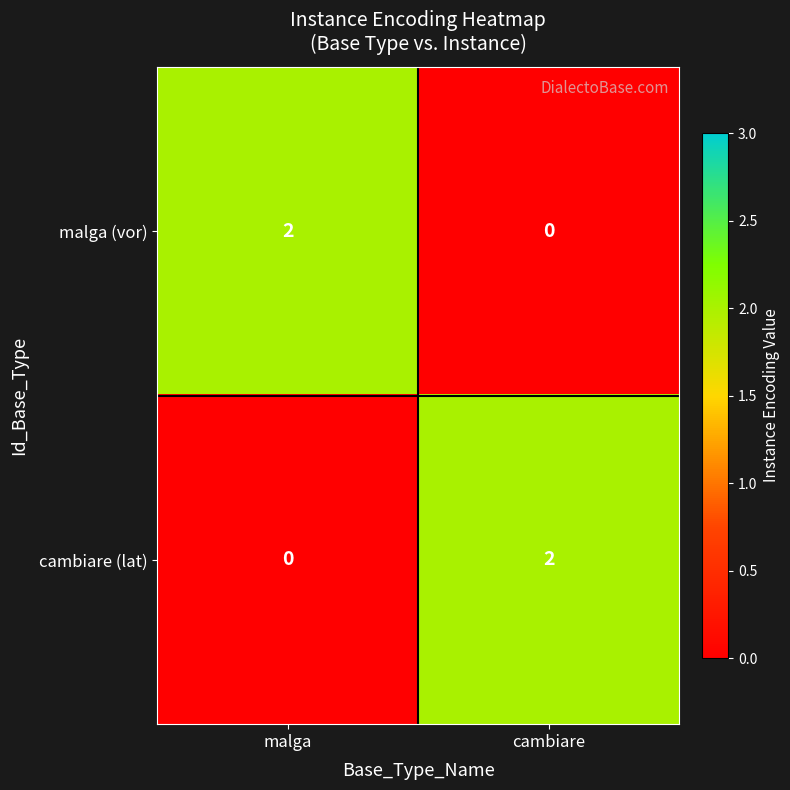

The value of cambiare (lat) at malga is 1. True or false?

False